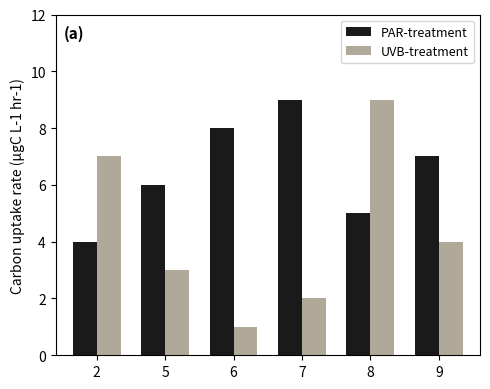

Rank the series by their average value, from lowest to highest.

UVB-treatment, PAR-treatment